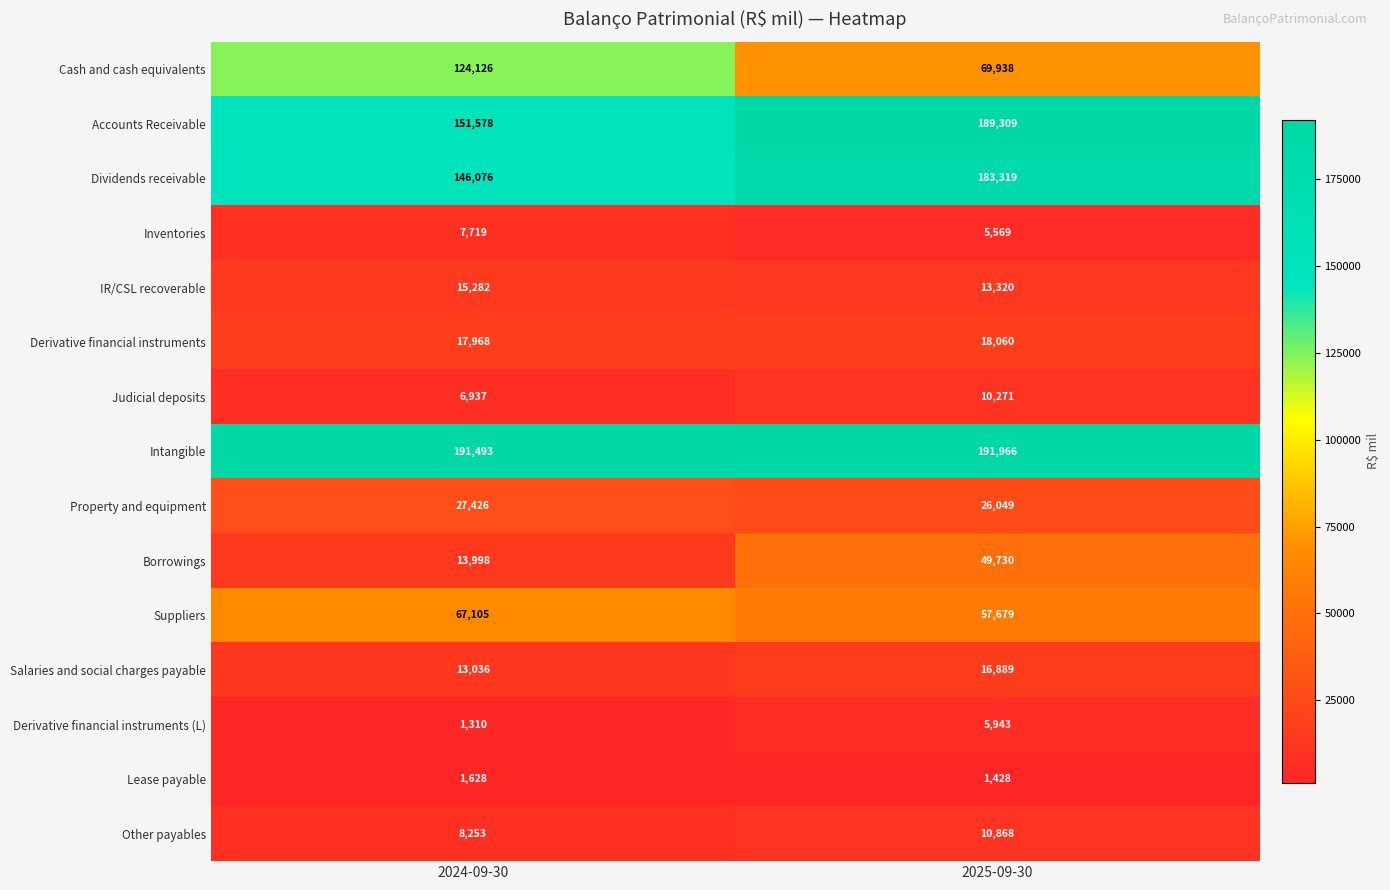

Which series has the largest total across all categories?

Intangible